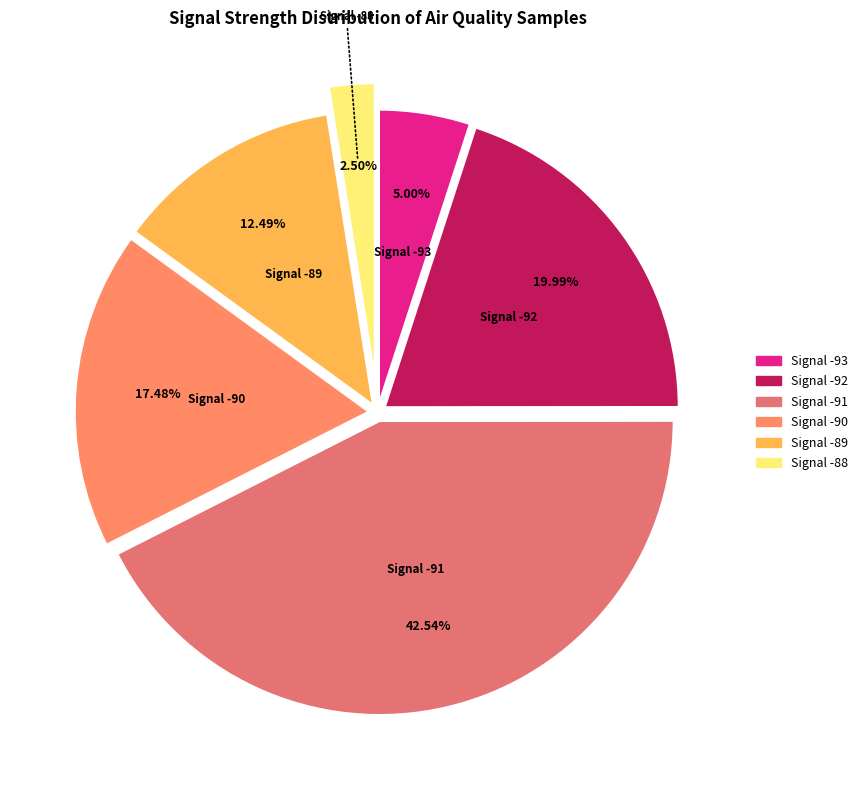

Which has a higher value, Signal -88 or Signal -90?

Signal -90